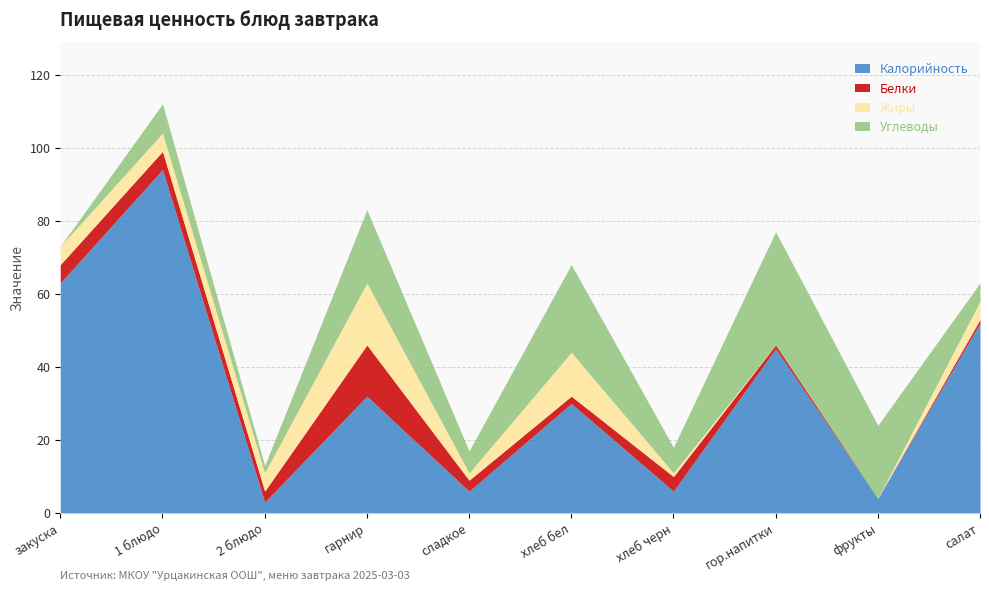

Which series has the largest total across all categories?

Калорийность